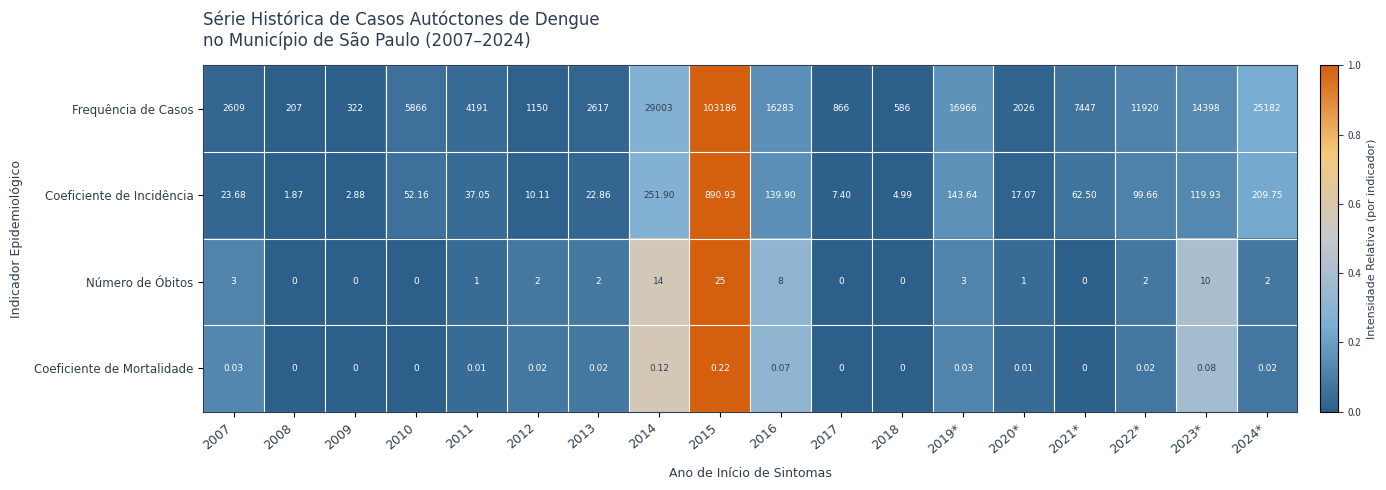

Which series has the largest total across all categories?

Frequência de Casos